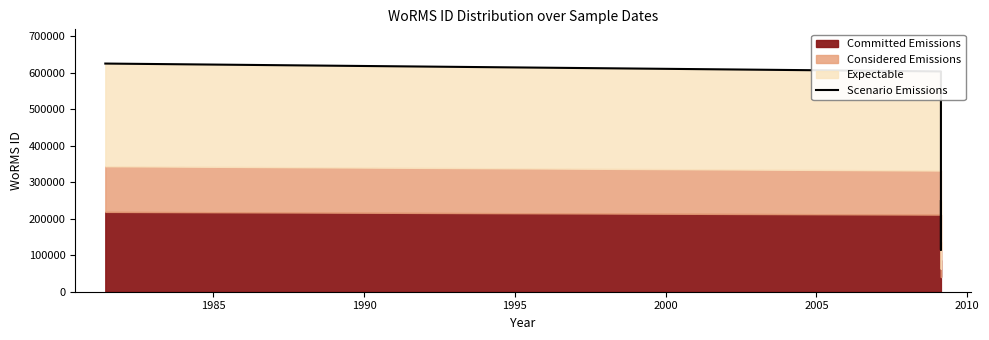

What is the minimum value shown in the chart?

115087